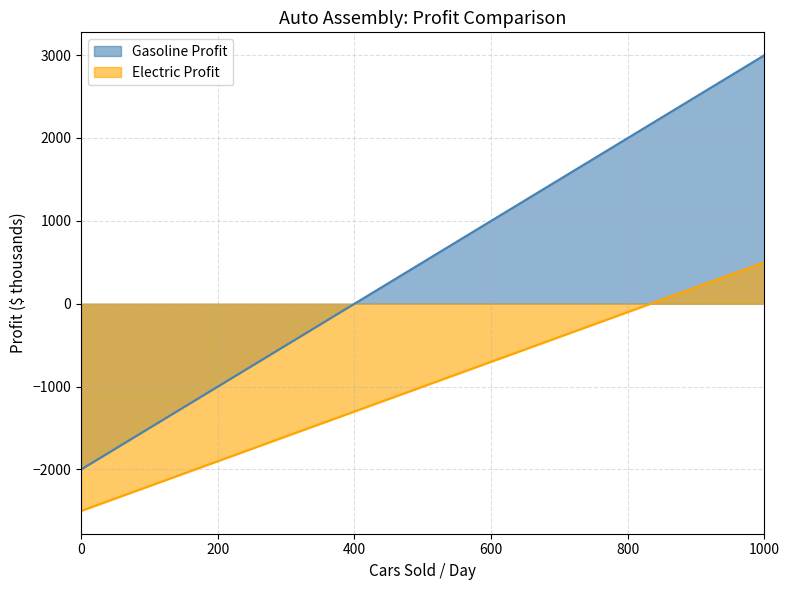

What is the approximate value of Gasoline Profit at 1000, to the nearest 100?

3000